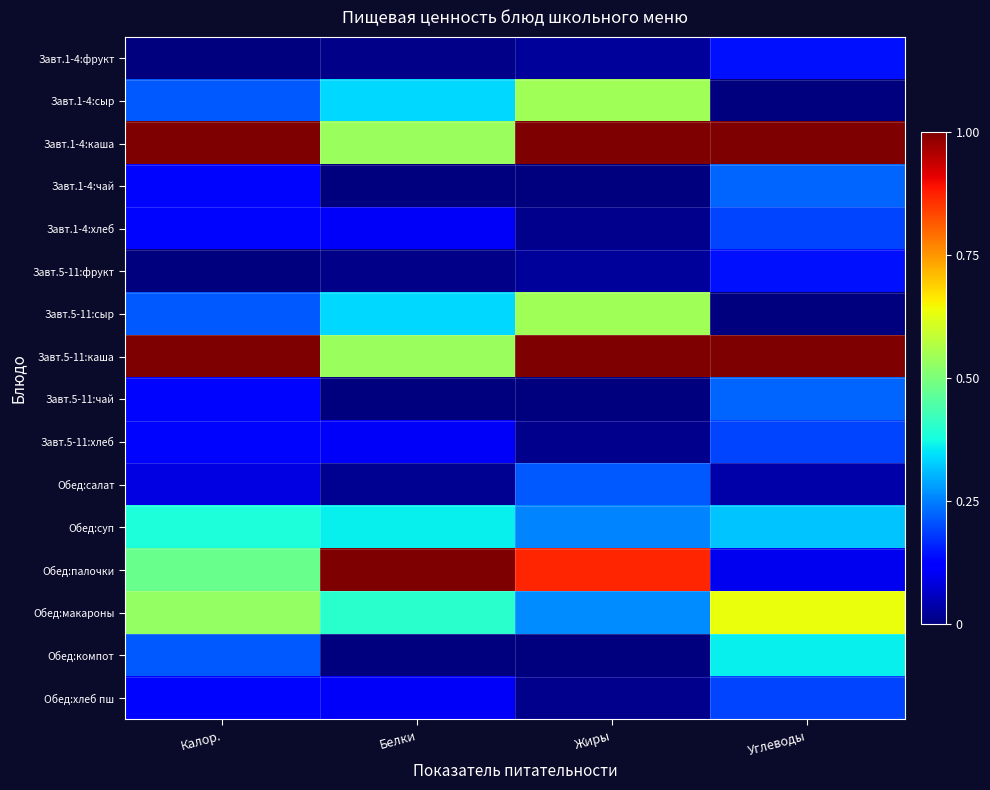

List the series in order of their peak value, highest first.

Завт.1-4:каша, Завт.5-11:каша, Обед:палочки, Обед:макароны, Завт.1-4:сыр, Завт.5-11:сыр, Обед:суп, Обед:компот, Завт.1-4:чай, Завт.5-11:чай, Обед:салат, Завт.1-4:хлеб, Завт.5-11:хлеб, Обед:хлеб пш, Завт.1-4:фрукт, Завт.5-11:фрукт